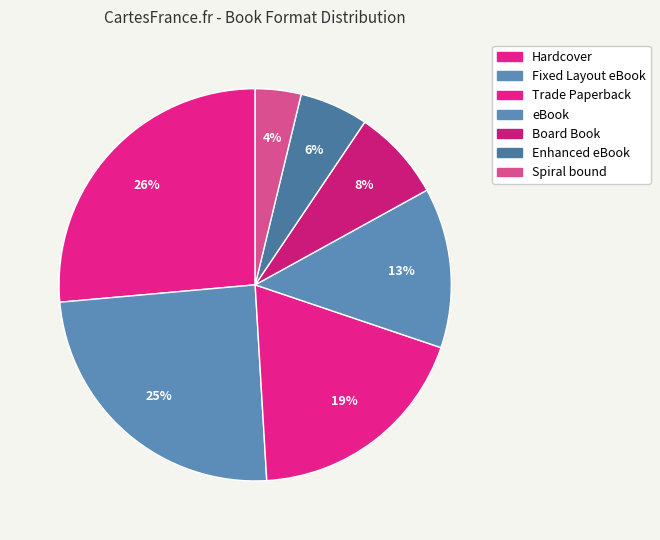

Is Board Book the majority of the pie?

No